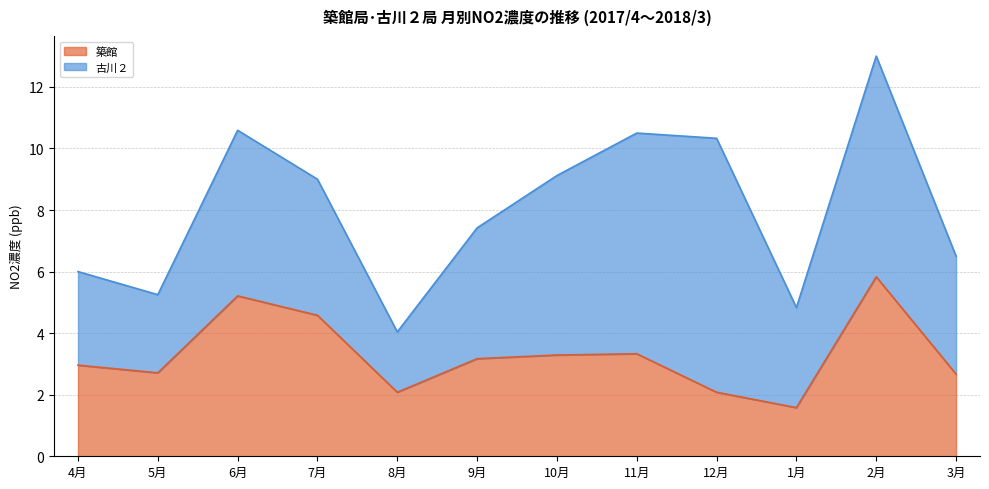

Where is the data nearest to the value 3?

4月